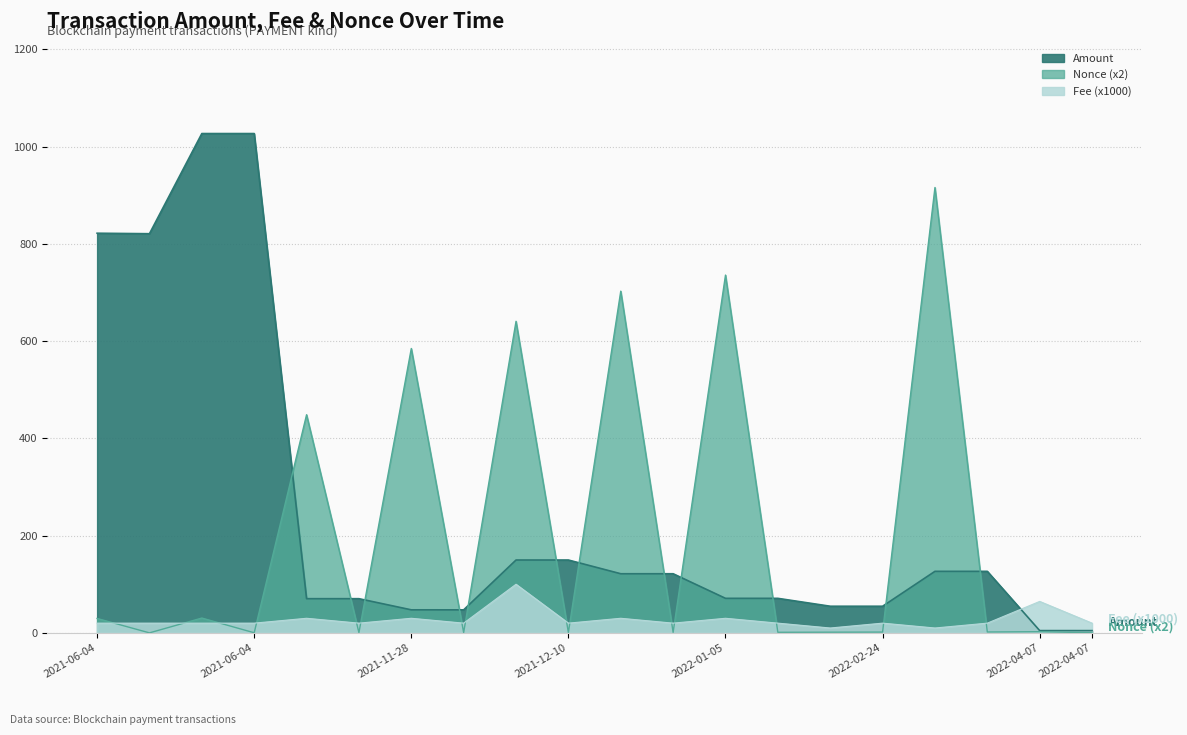

Which series ends up on top after the final intersection of Amount and Fee?

Fee